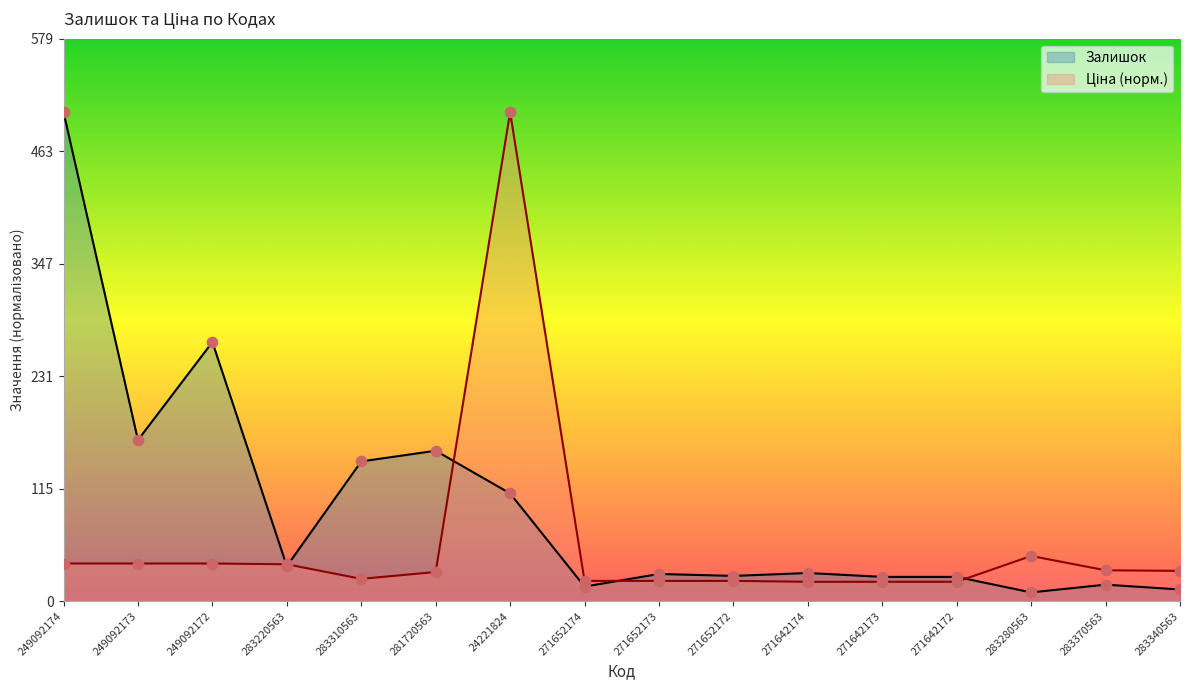

What is the total value across all series at 283370563?

48.8